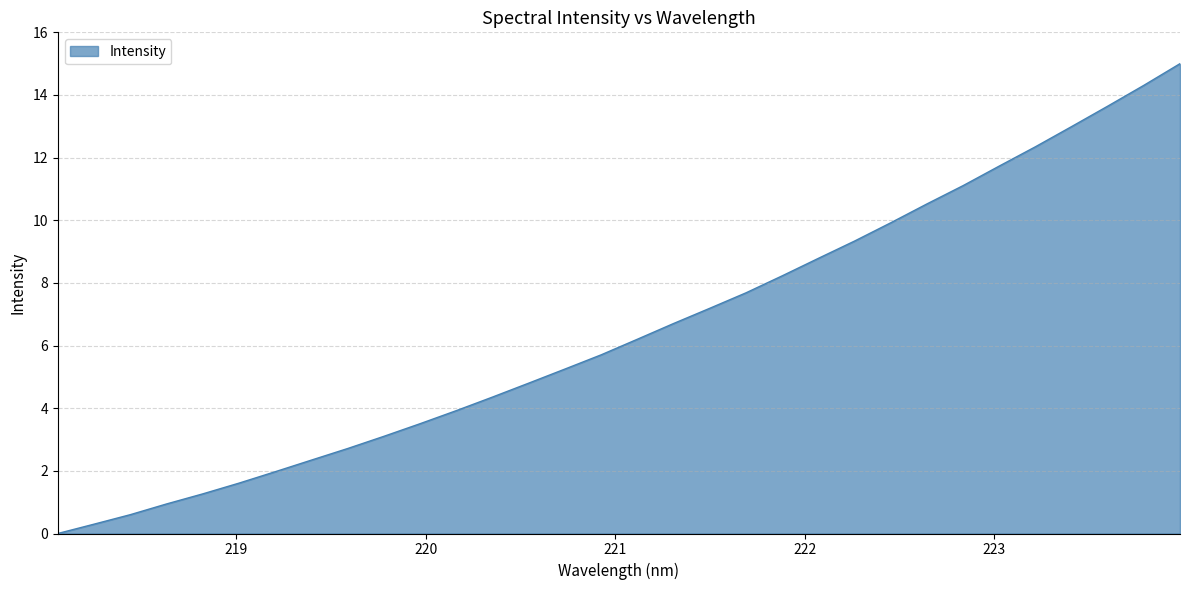

What is the greatest value displayed?

15.0